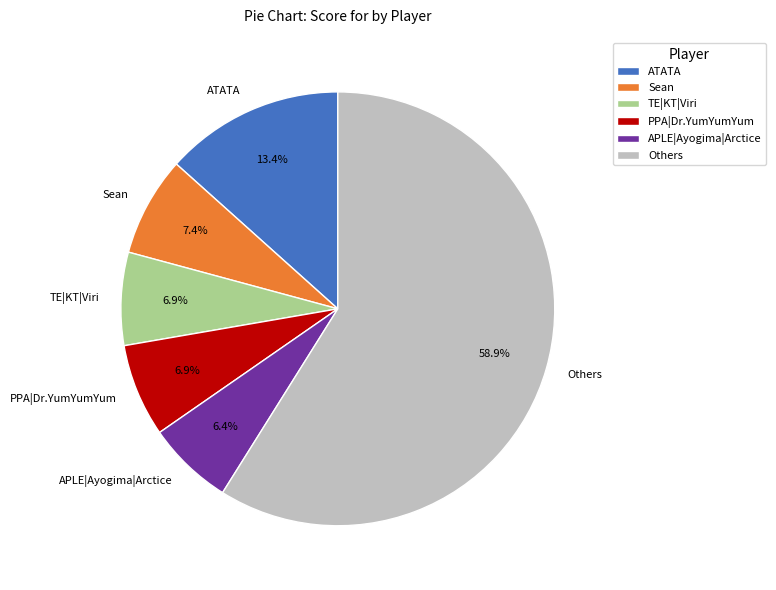

What percentage is NOT represented by PPA|Dr.YumYumYum?

93.1%